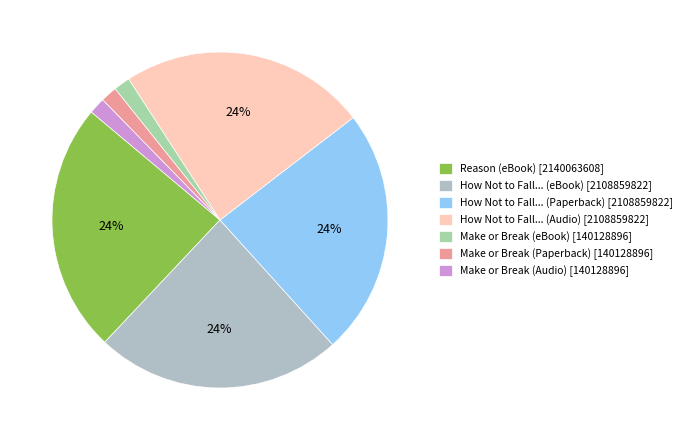

How many segments does this pie chart have?

7